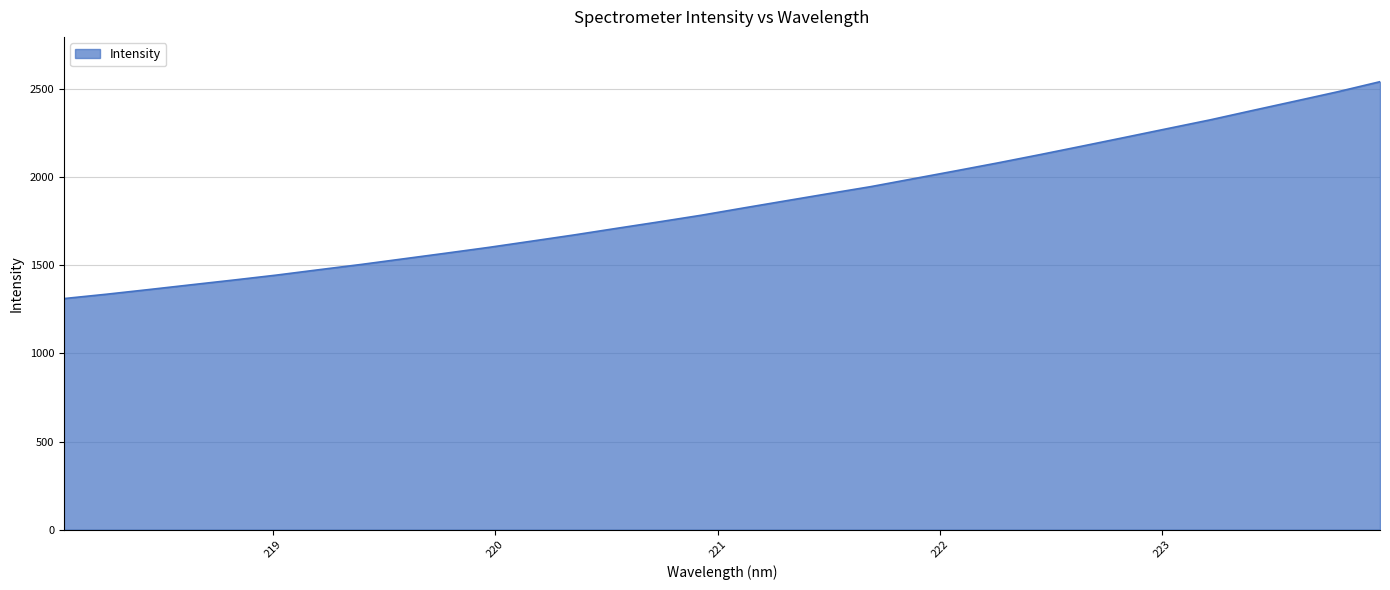

What is the smallest value displayed?

1311.4